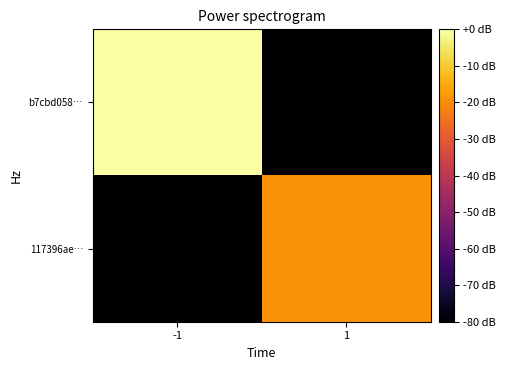

Which series has the largest range (max minus min)?

b7cbd058…